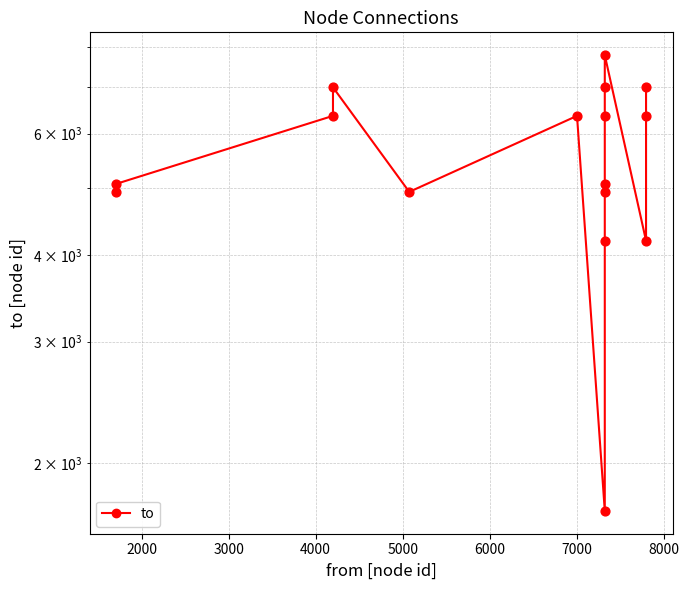

Which series reaches the maximum Y coordinate?

to